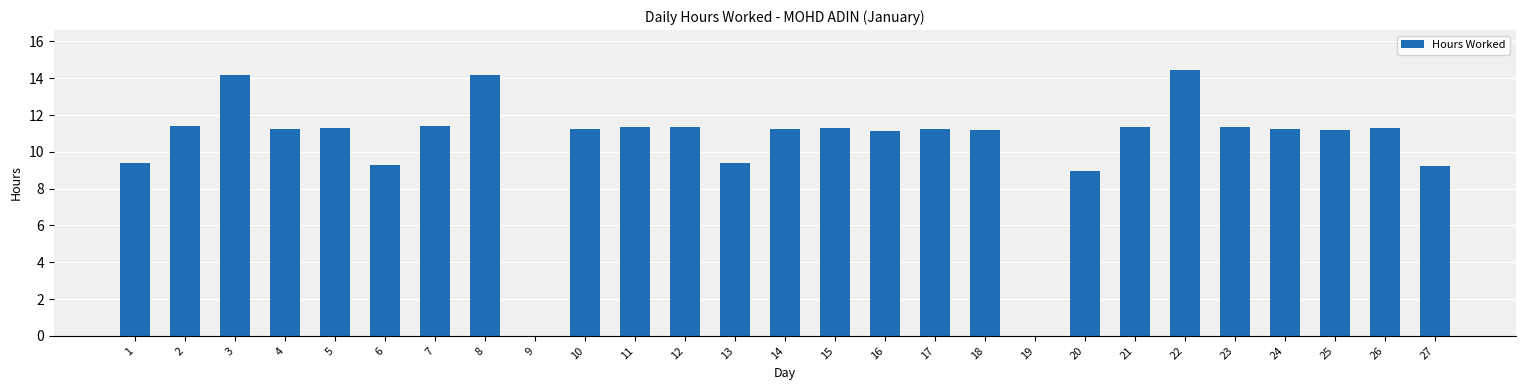

The chart shows a value of 11.3 at 26. True or false?

True